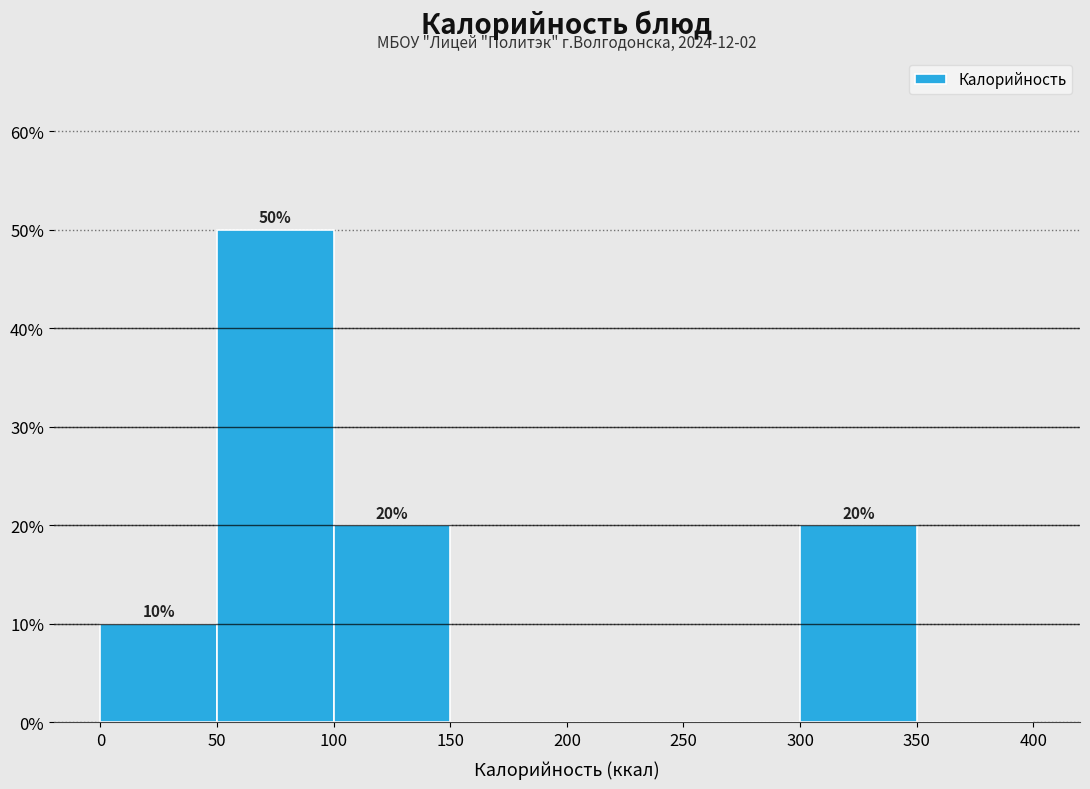

Which range on the x-axis has the tallest bar?

50 to 100